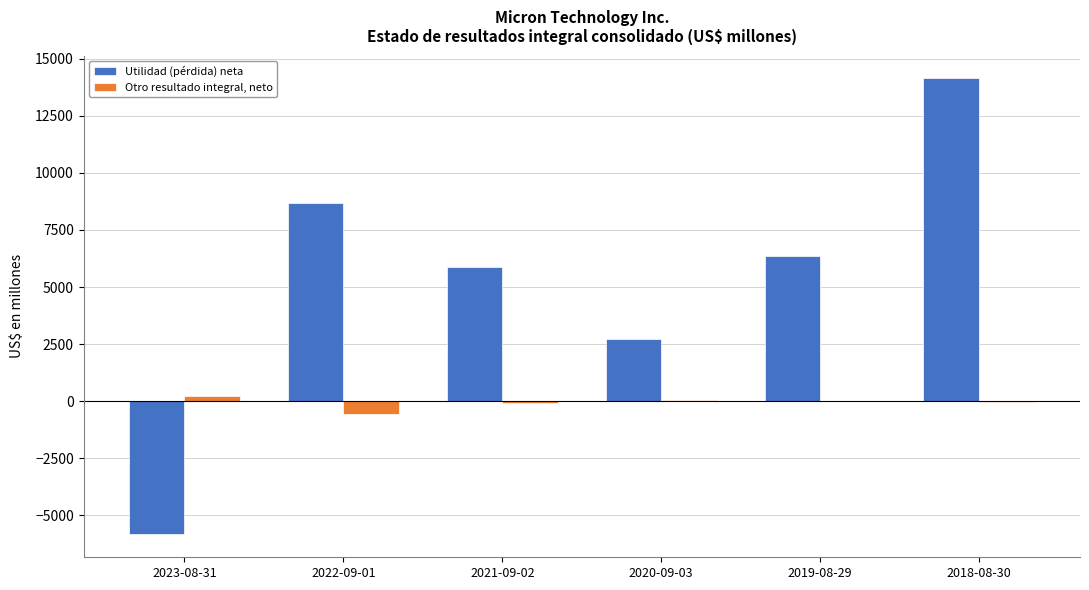

How many groups of bars are there?

6